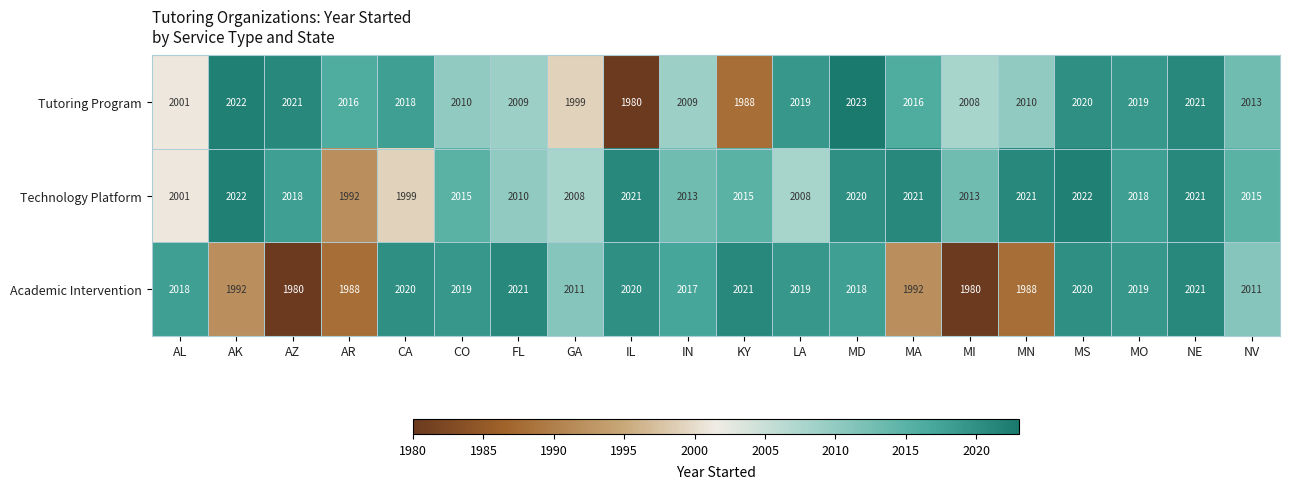

Which series has the widest spread of values?

Tutoring Program